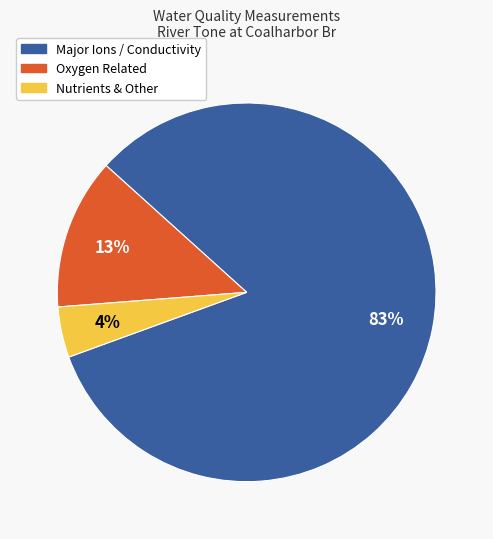

To the nearest percent, what is the average slice percentage?

33%